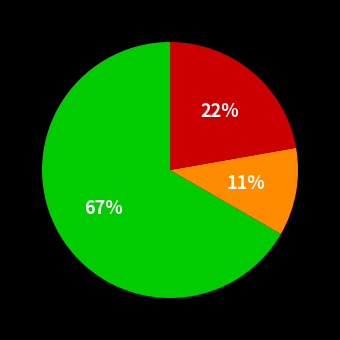

Is there any slice that represents more than half of the pie?

Yes